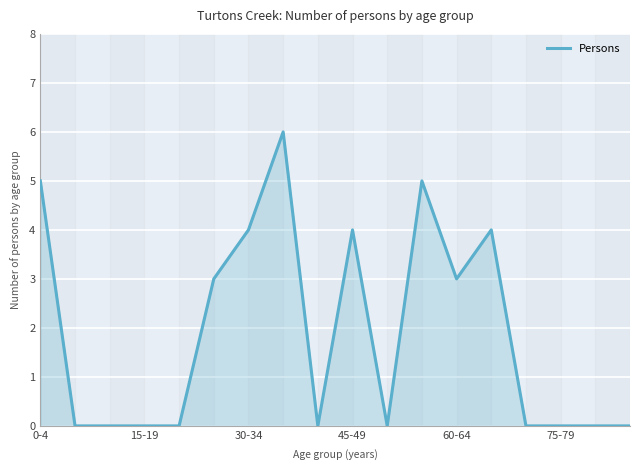

What is the maximum value shown in the chart?

6